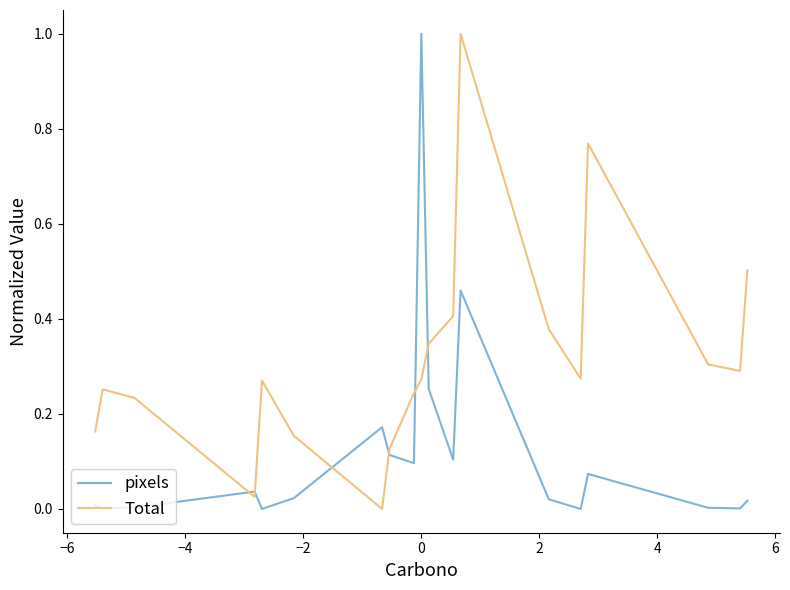

Which series has the largest total across all categories?

Total